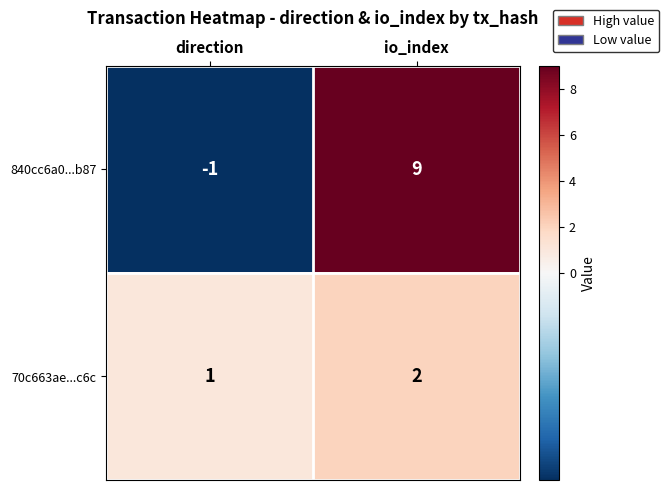

What is the difference between the highest and lowest values at direction?

2